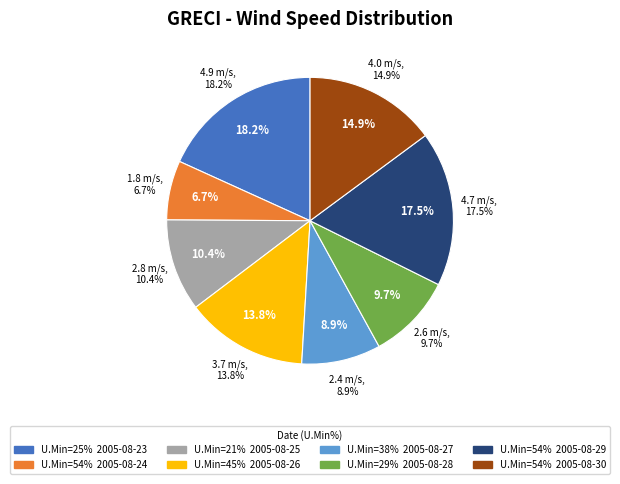

True or false: 2005-08-27 accounts for 19% of the total.

False